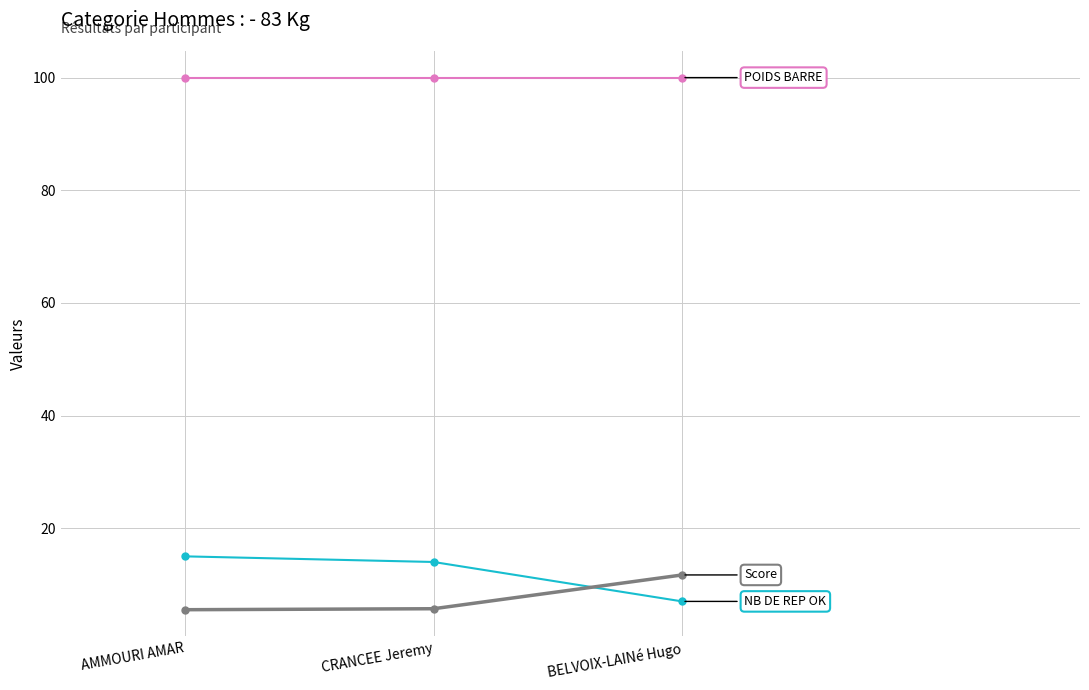

How many lines are shown in the chart?

3